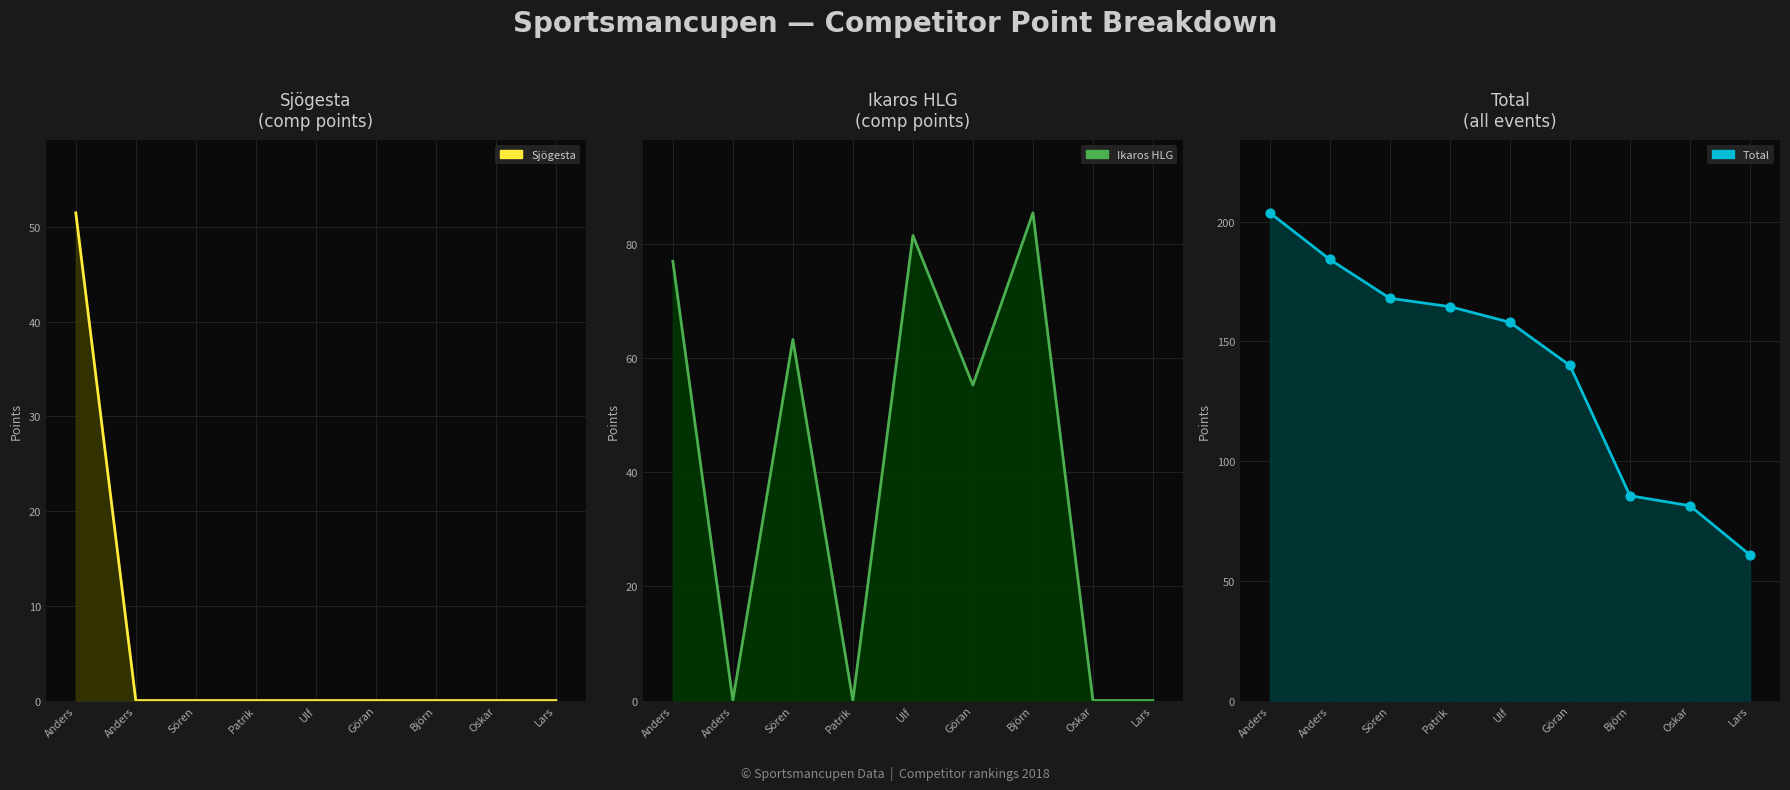

Which series reaches the maximum Y coordinate?

Total